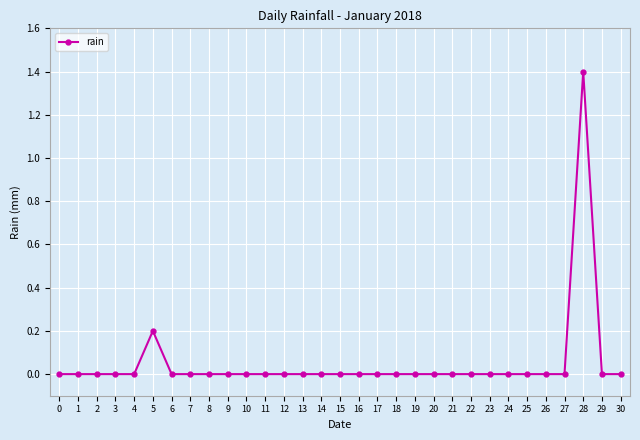

The chart shows a value of 0.0 at 3. True or false?

True